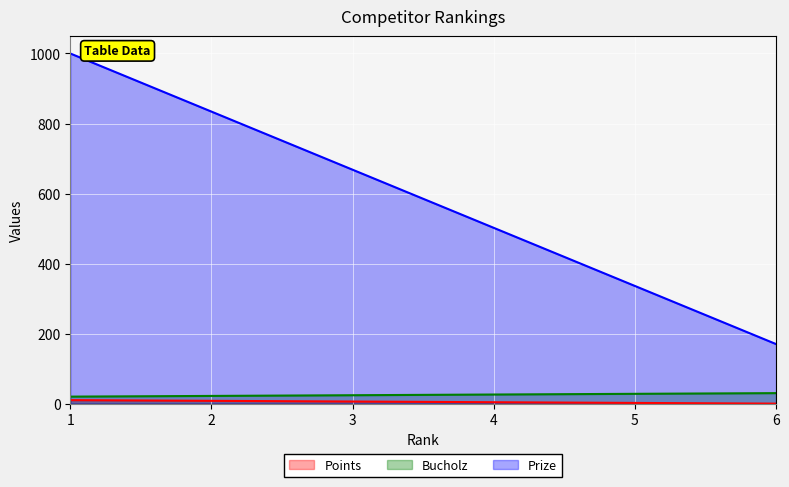

At which label is Bucholz closest to 25?

3